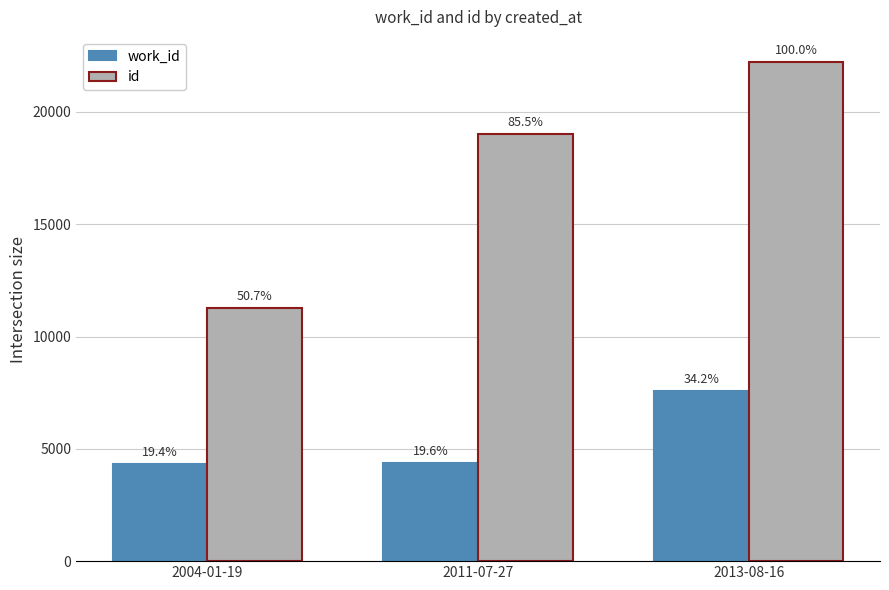

At which category is the sum across all series the highest?

2013-08-16